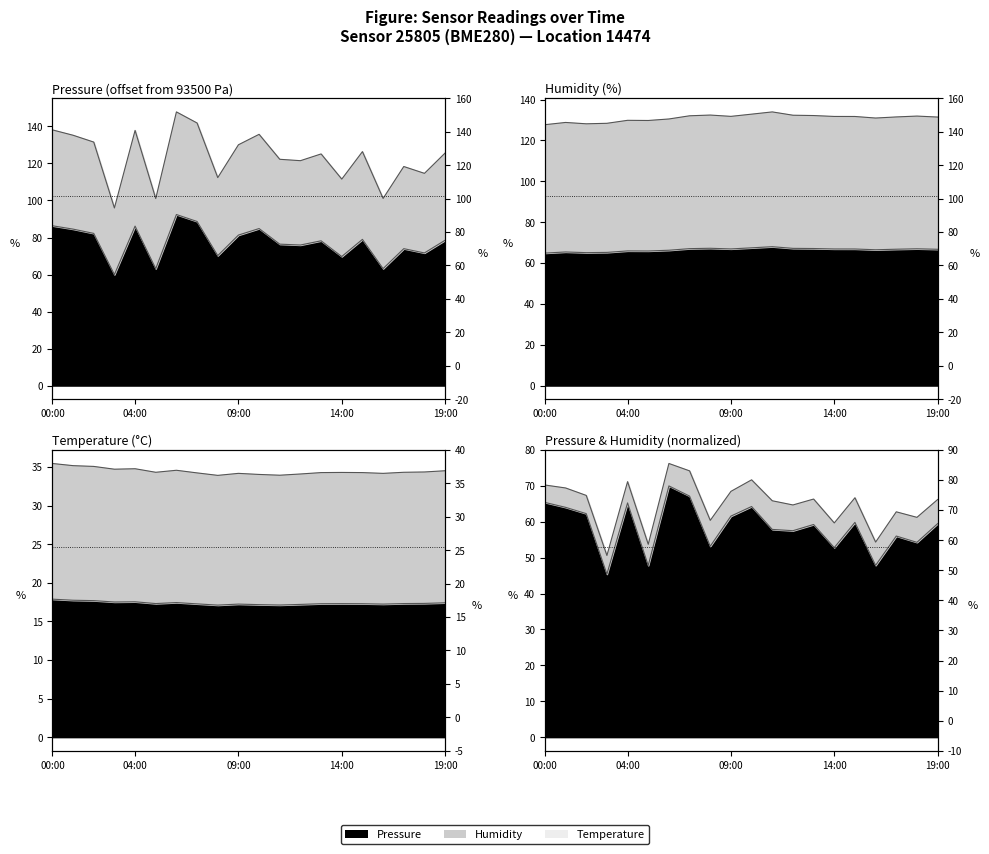

What position from the left is 14:00?

15